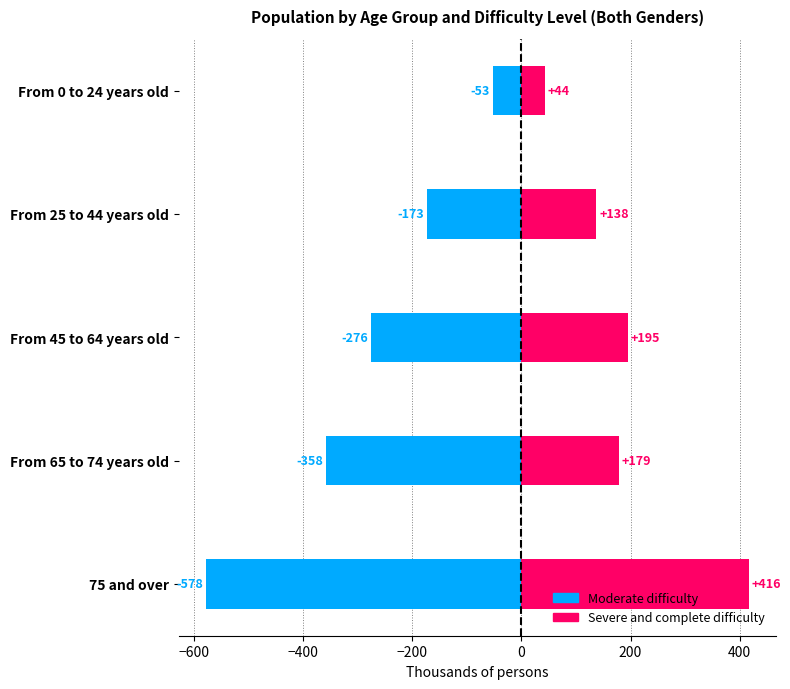

What are all the series names shown in the legend?

Moderate difficulty, Severe and complete difficulty